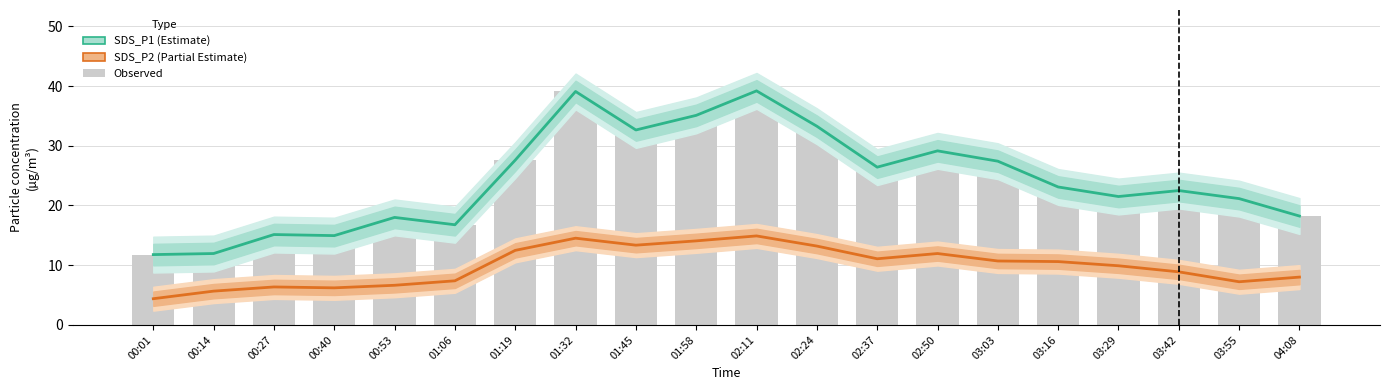

How many values exceed 23?

10